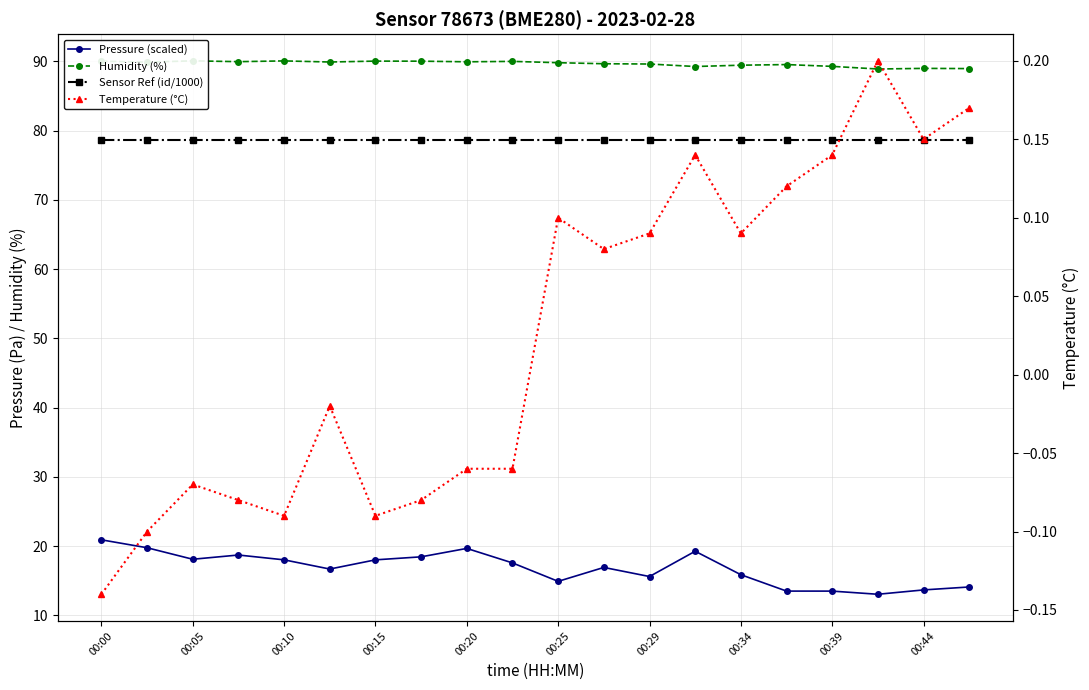

Which label corresponds to the largest value in the chart?

00:05